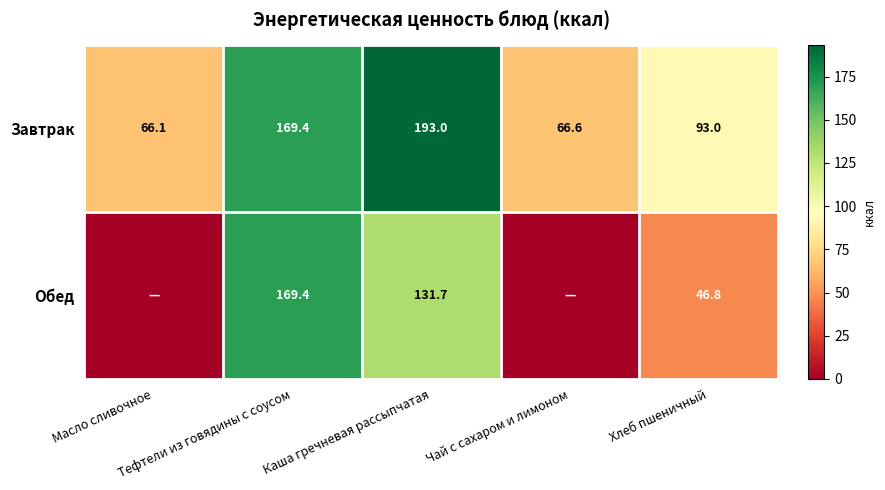

How many data points does each series have?

5